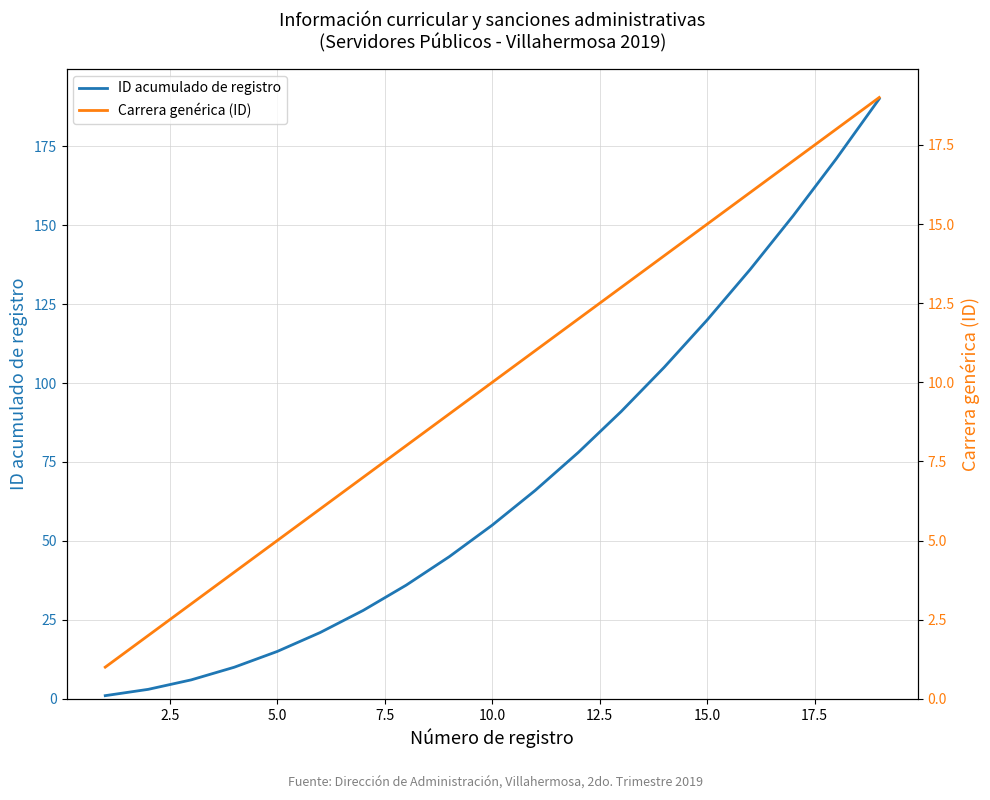

What is the maximum value for ID acumulado de registro?

190